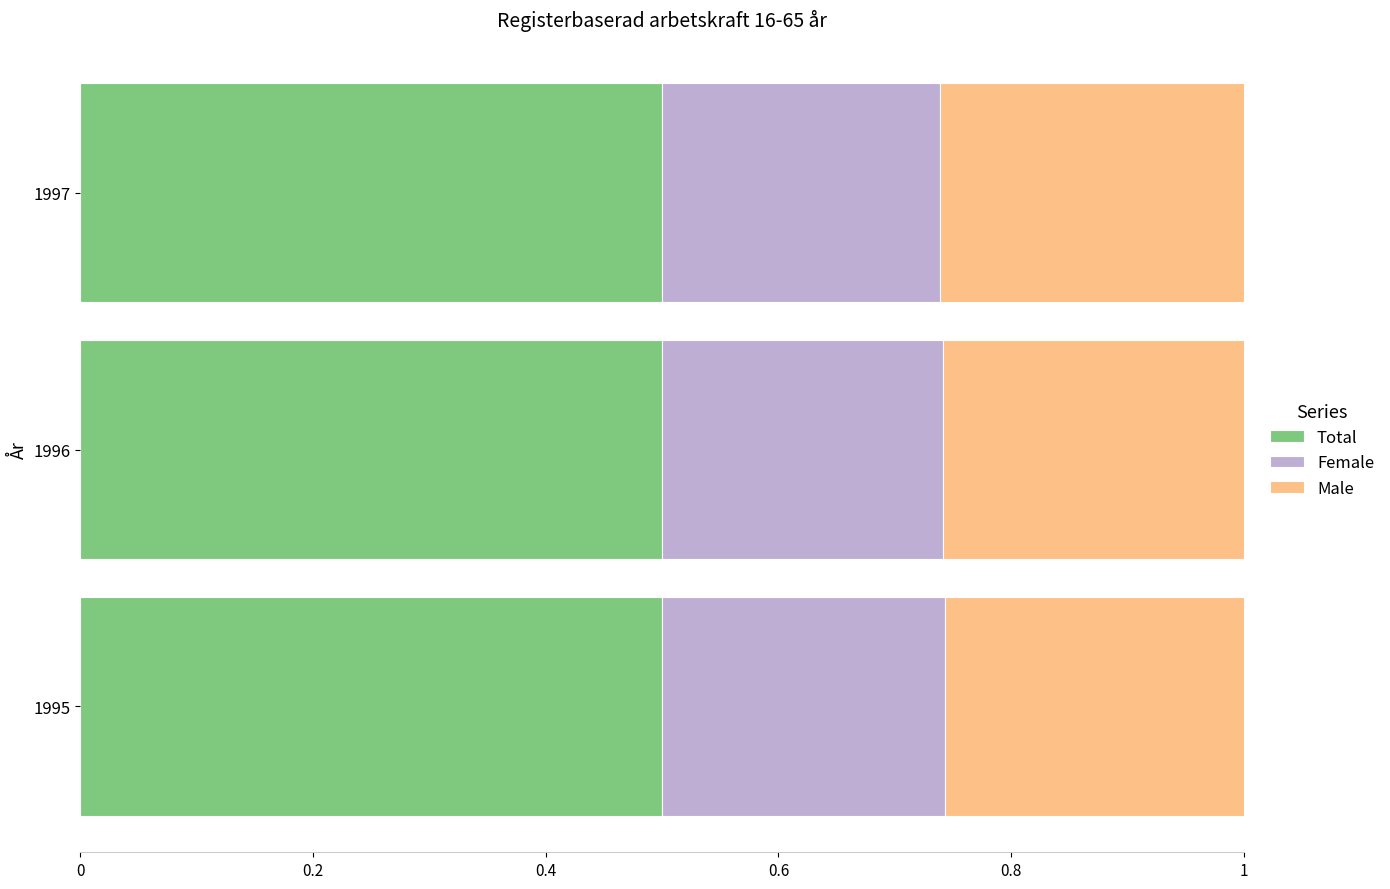

True or false: Total has a value of 0.5 at 1997.

True